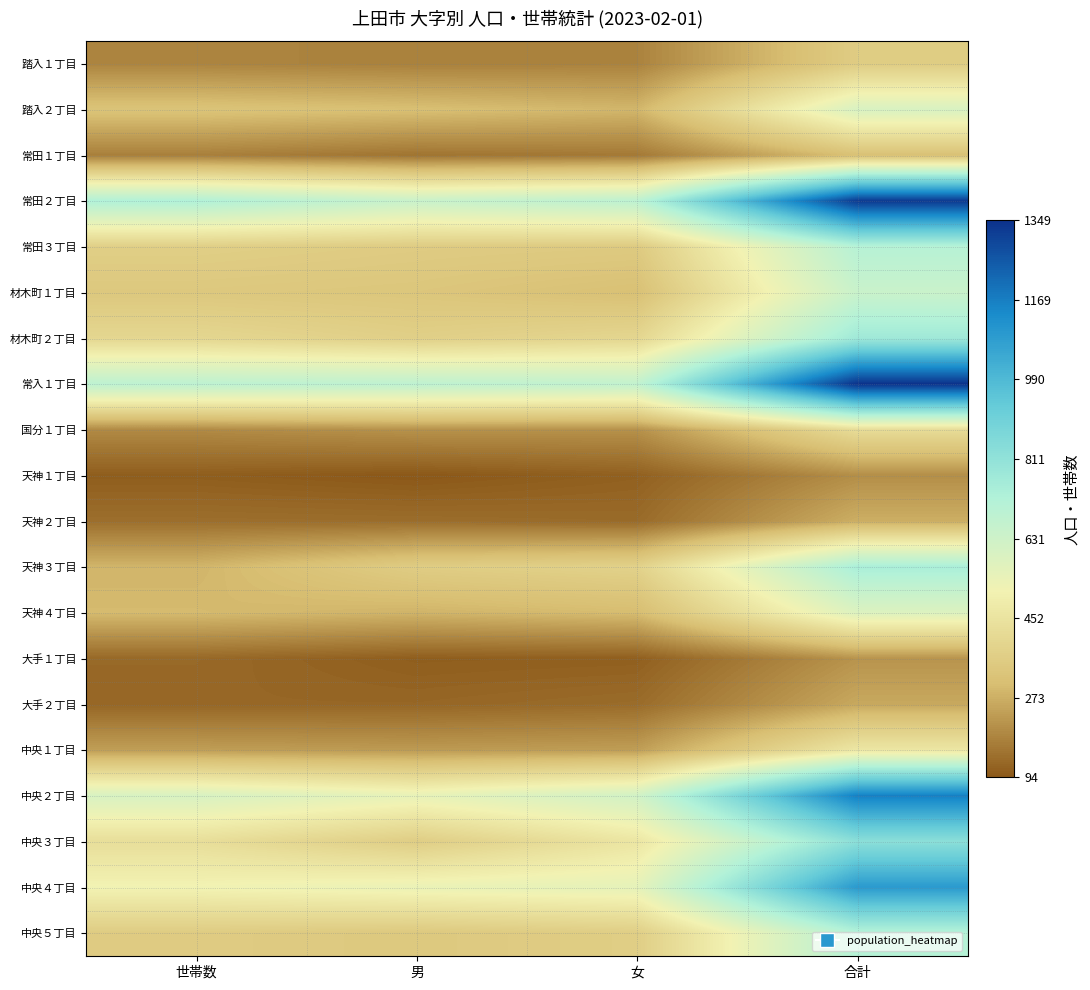

At which category does the chart reach its peak across all series?

合計